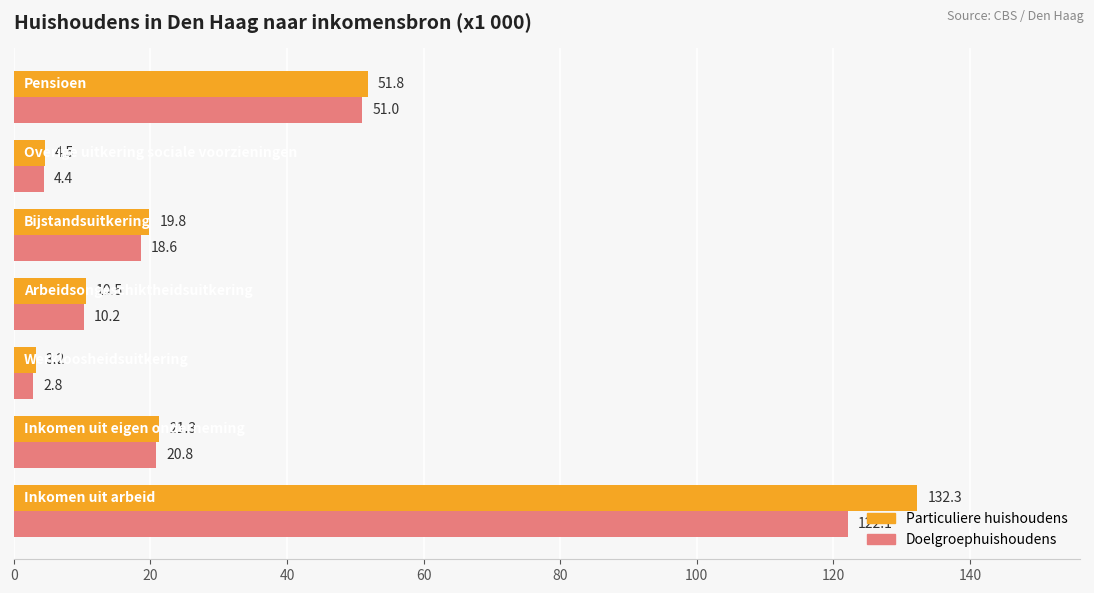

Which series has the largest range (max minus min)?

Particuliere huishoudens